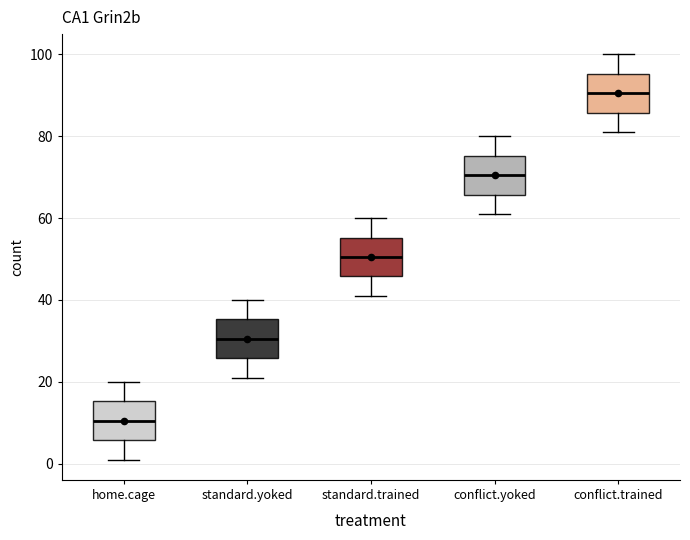

Which box has the lowest median line?

home.cage